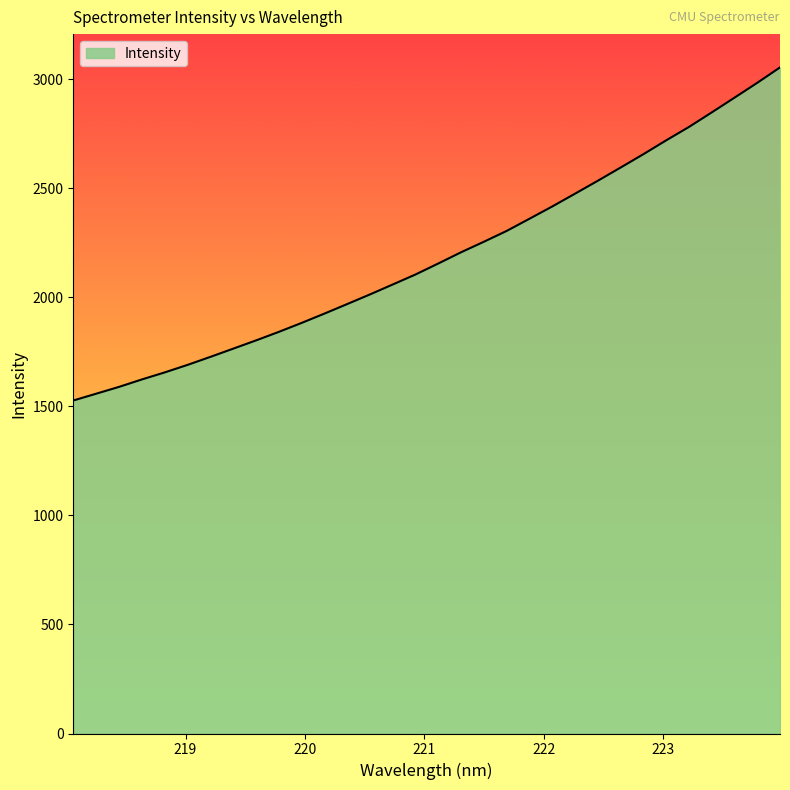

What is the greatest value displayed?

3055.1